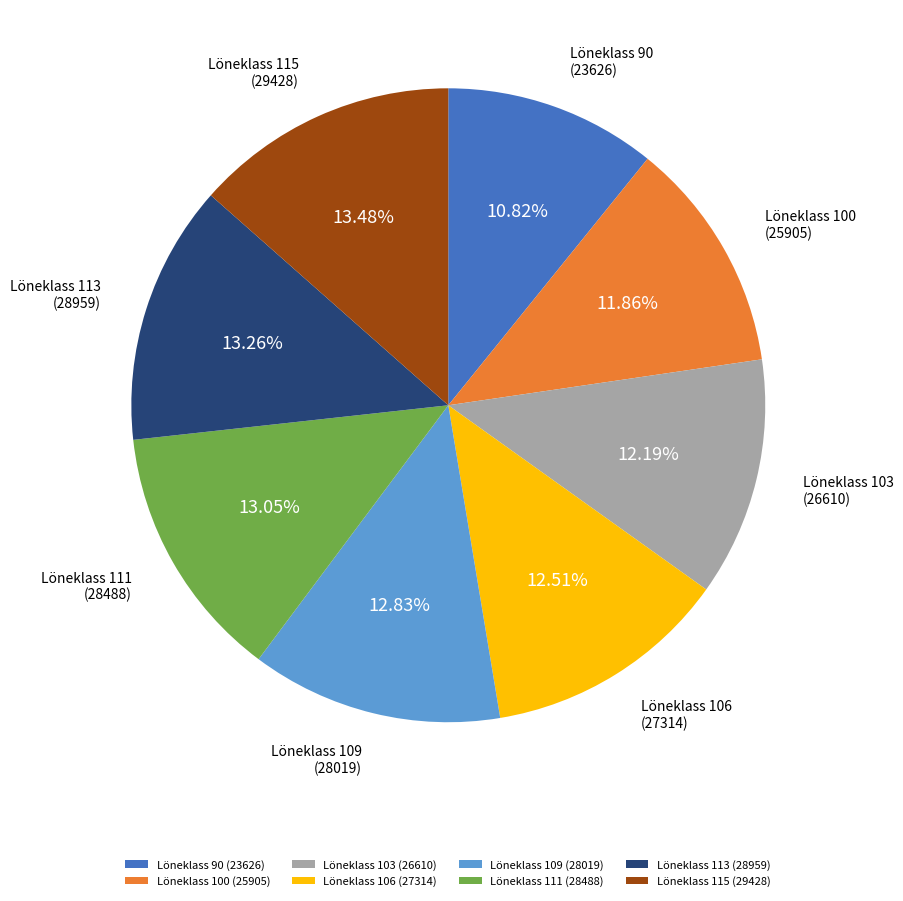

Does any single category account for the majority?

No